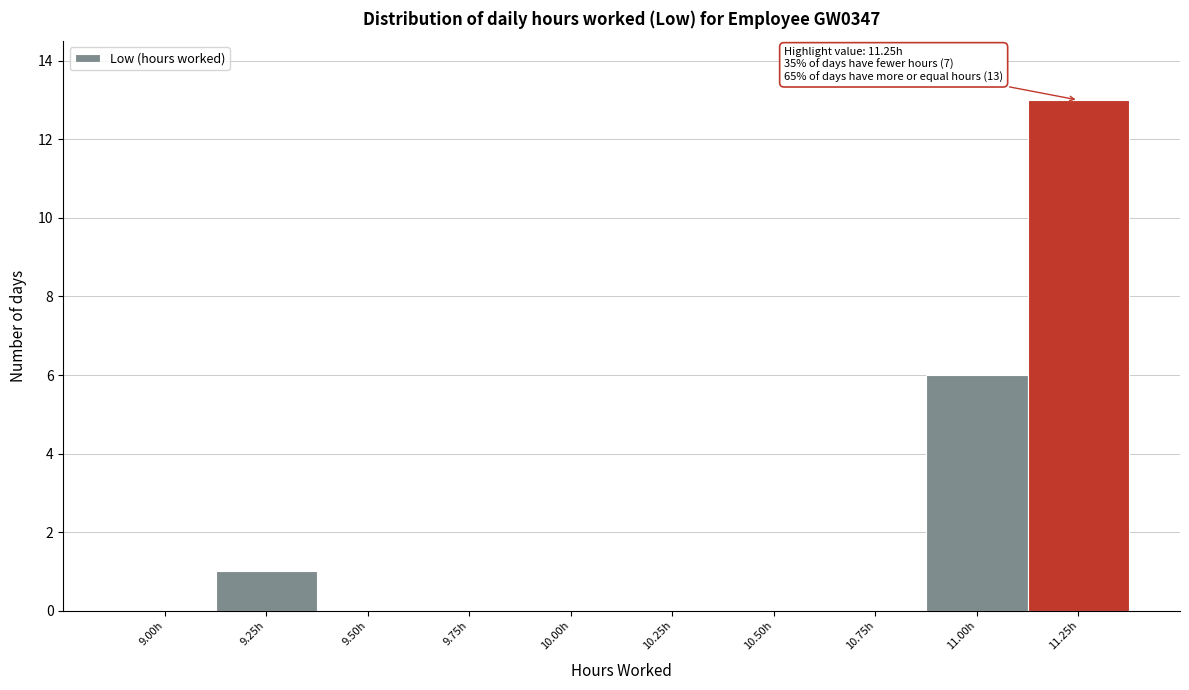

Reading right to left, what are all the values shown in this chart?

11.25h=13	11.00h=6	10.75h=0	10.50h=0	10.25h=0	10.00h=0	9.75h=0	9.50h=0	9.25h=1	9.00h=0